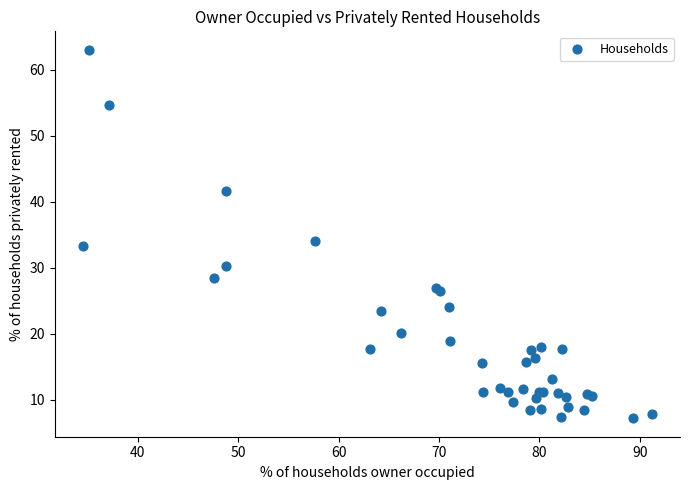

What Y value in the scatter plot is closest to 35?

34.1